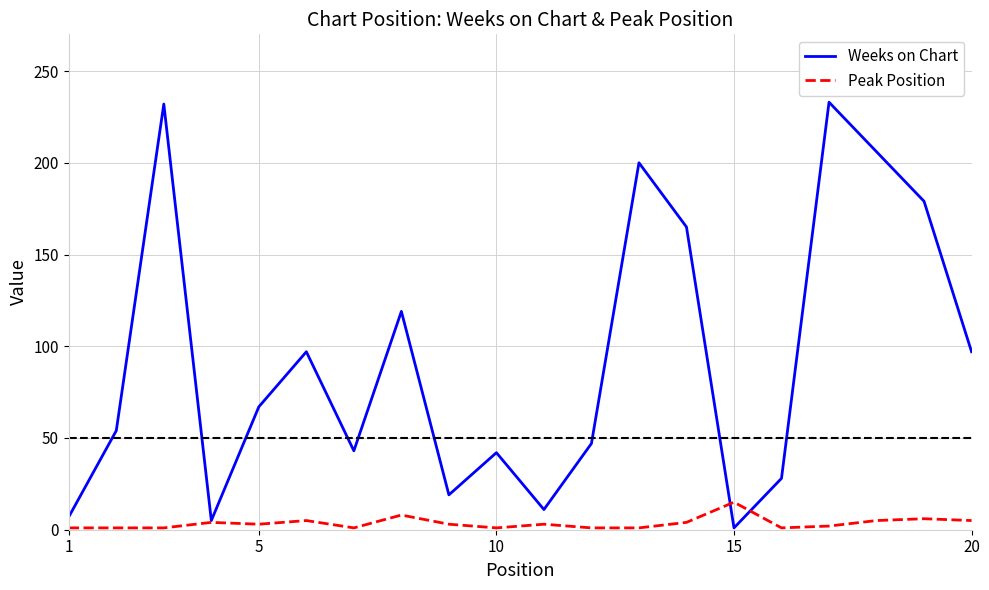

Which series has the widest spread of values?

Weeks on Chart